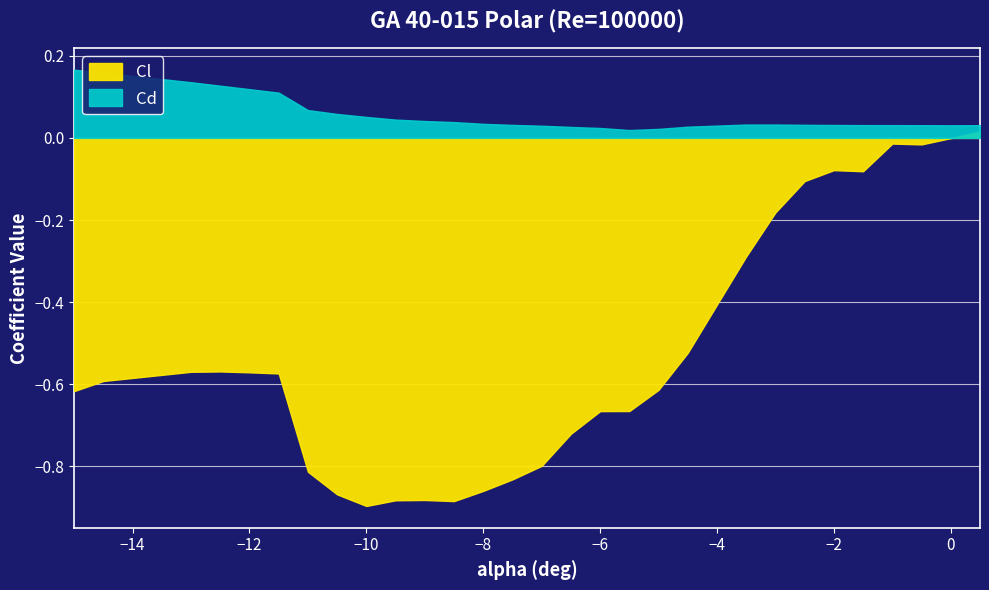

At how many categories does at least one series exceed 0?

30